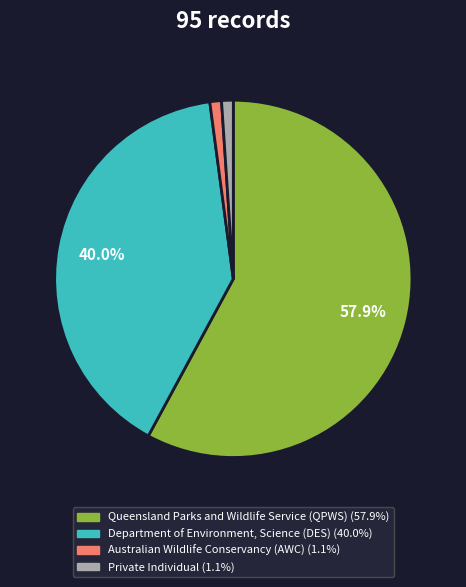

The Australian Wildlife Conservancy (AWC) slice represents 9% of the pie. True or false?

False